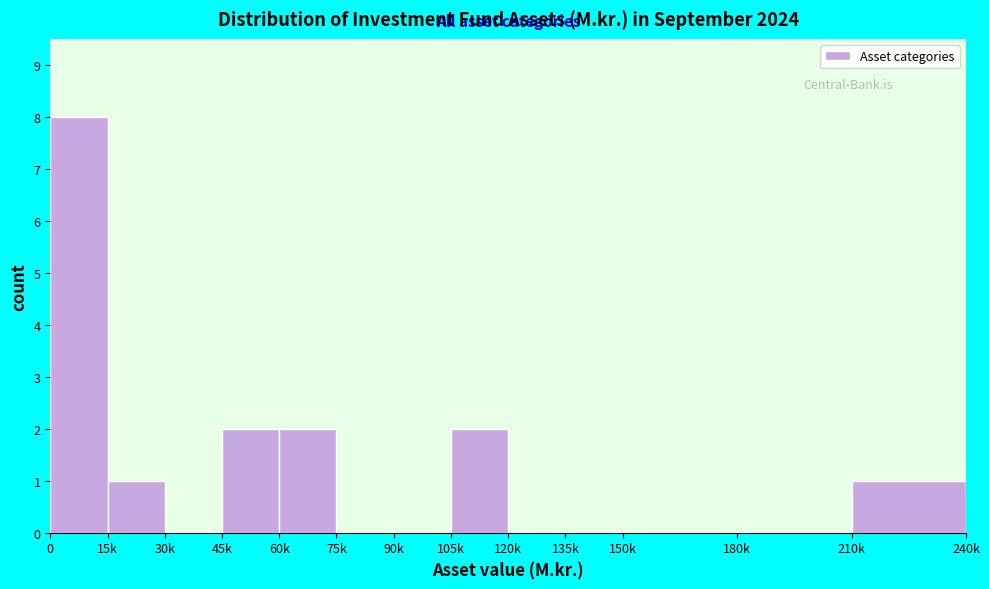

Reading left to right, list all the values displayed in this chart.

0=8	15k=1	30k=0	45k=2	60k=2	75k=0	90k=0	105k=2	120k=0	135k=0	150k=0	180k=0	210k=1